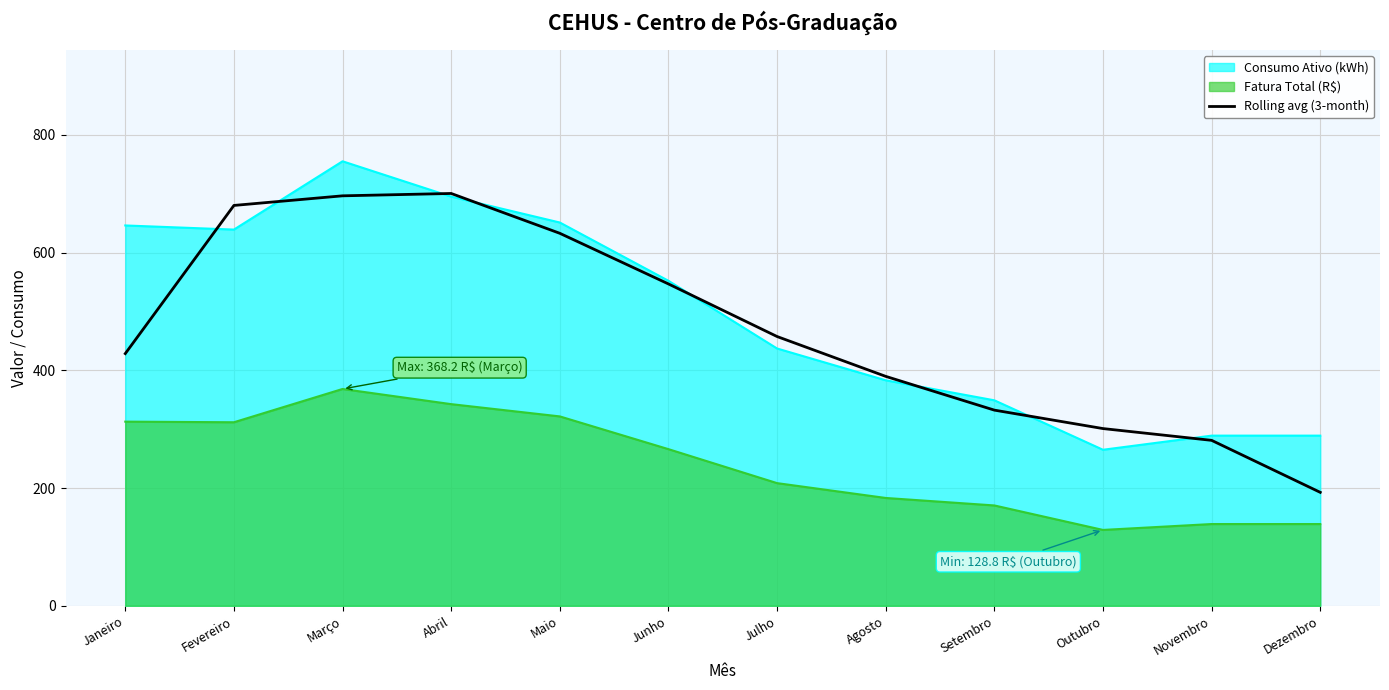

At which category does the chart reach its minimum across all series?

Outubro